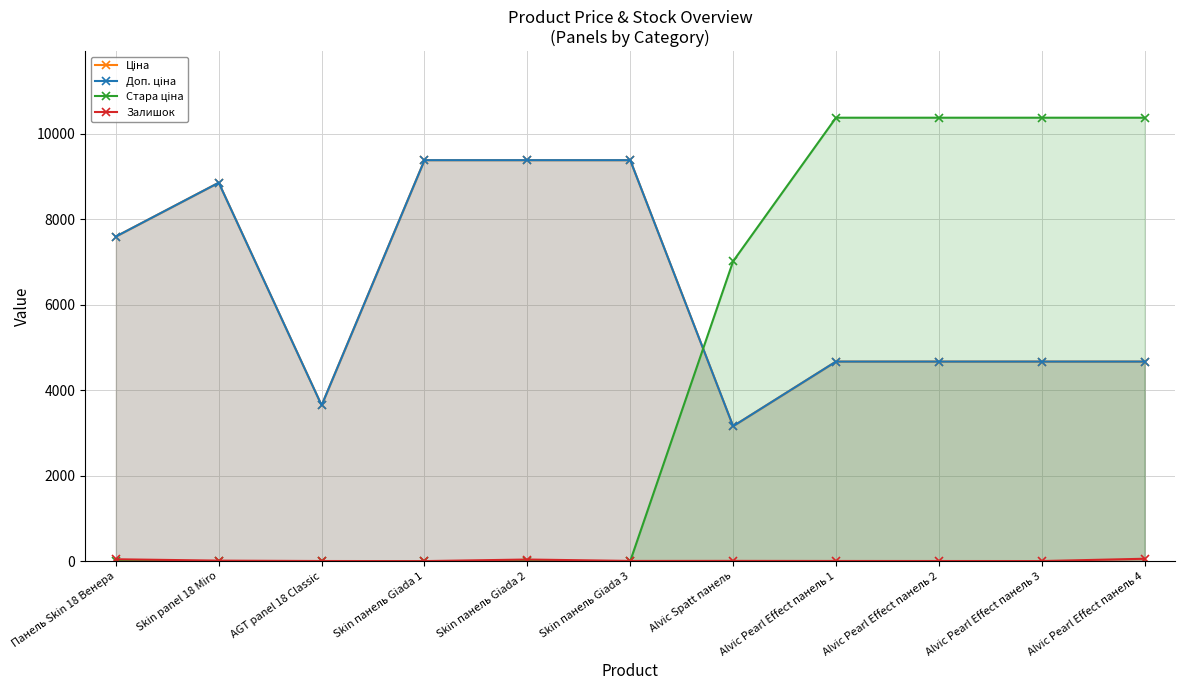

At which label does Ціна reach its minimum?

Alvic Spatt панель